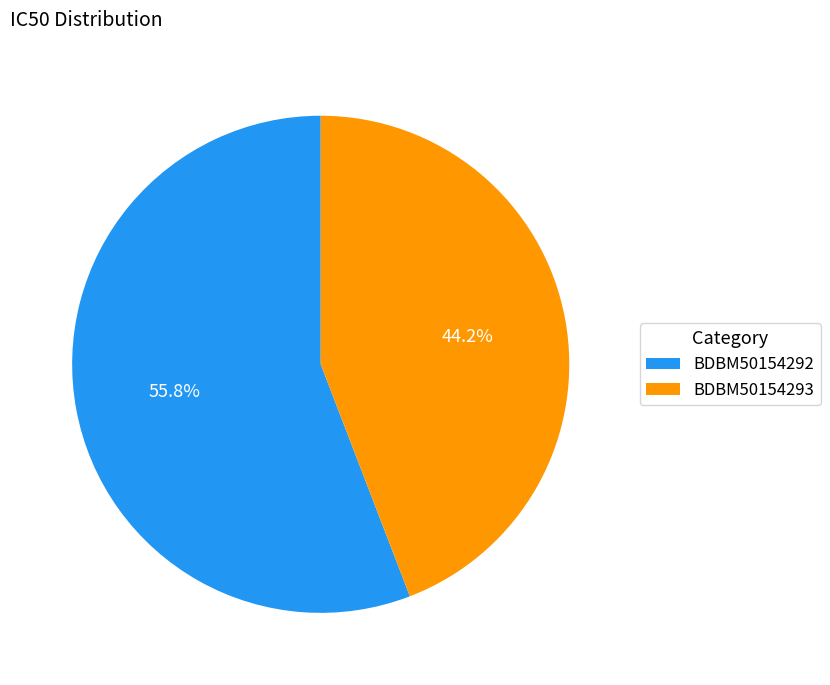

Do BDBM50154292 and BDBM50154293 together represent more than half of the pie?

Yes